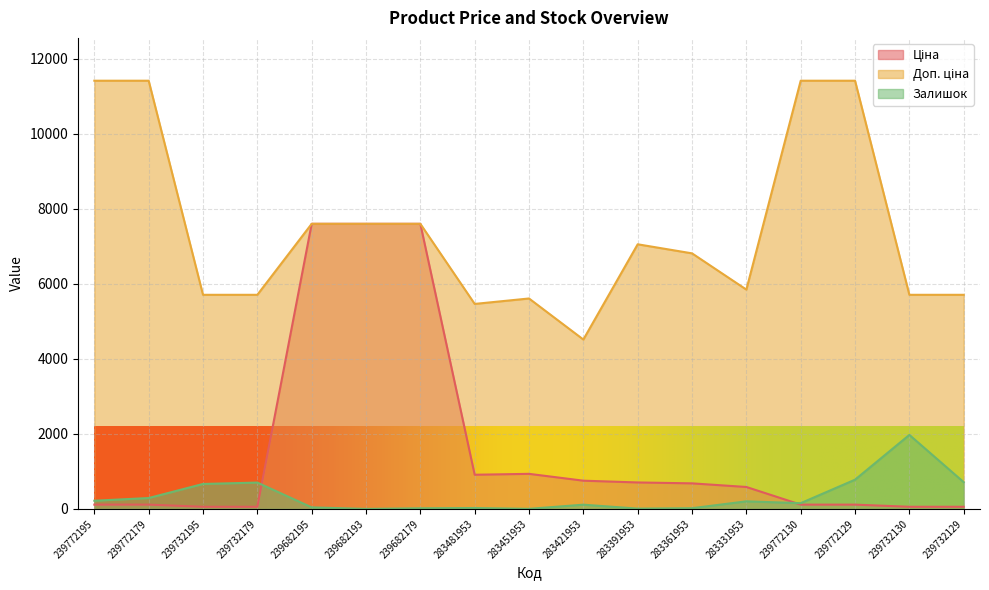

Reading right to left, what are all the values shown in this chart?

Ціна: 239732129=57.0	239732130=57.0	239772129=114.1	239772130=114.1	283331953=584.4	283361953=681.0	283391953=705.1	283421953=752.2	283451953=934.5	283481953=910.4	239682179=7596.5	239682193=7596.5	239682195=7596.5	239732179=57.0	239732195=57.0	239772179=114.1	239772195=114.1
Доп. ціна: 239732129=5705.0	239732130=5705.0	239772129=11410.0	239772130=11410.0	283331953=5843.9	283361953=6809.8	283391953=7051.3	283421953=4513.3	283451953=5607.2	283481953=5462.3	239682179=7596.5	239682193=7596.5	239682195=7596.5	239732179=5705.0	239732195=5705.0	239772179=11410.0	239772195=11410.0
Залишок: 239732129=713.0	239732130=1972.0	239772129=779.0	239772130=153.0	283331953=202.0	283361953=19.0	283391953=8.0	283421953=113.0	283451953=2.0	283481953=24.0	239682179=17.0	239682193=0.0	239682195=41.0	239732179=702.0	239732195=665.0	239772179=290.0	239772195=218.0